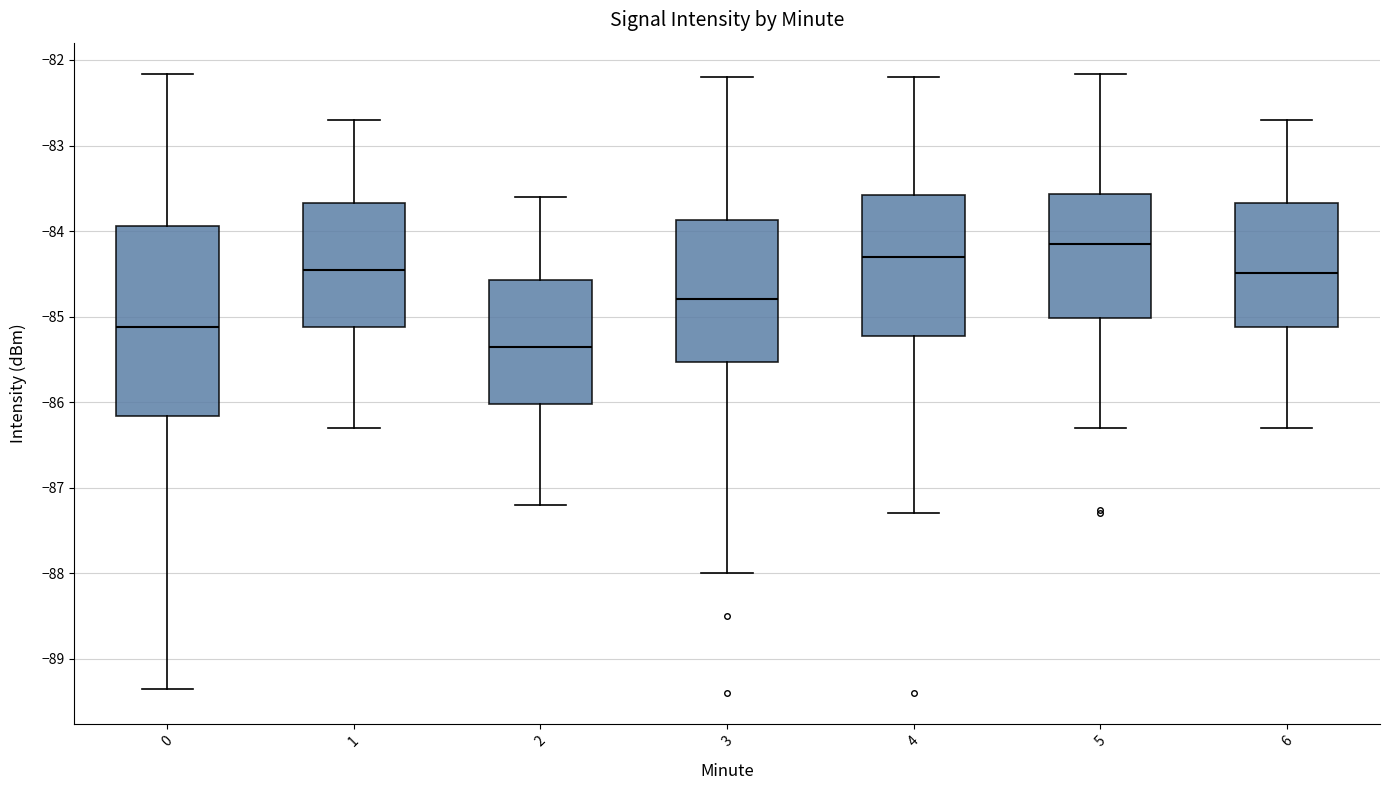

Reading left to right, transcribe this box plot: for each box, give where its median line is, the range the box spans, and where its two whiskers end, as read against the y-axis. The values are not printed on the chart, so give them approximately, as read against the axis.

0: median -85.1, box -86.2 to -83.9, whiskers -89.3 to -82.2
1: median -84.4, box -85.1 to -83.7, whiskers -86.3 to -82.7
2: median -85.3, box -86.0 to -84.6, whiskers -87.2 to -83.6
3: median -84.8, box -85.5 to -83.9, whiskers -88.0 to -82.2
4: median -84.3, box -85.2 to -83.6, whiskers -87.3 to -82.2
5: median -84.1, box -85.0 to -83.6, whiskers -86.3 to -82.2
6: median -84.5, box -85.1 to -83.7, whiskers -86.3 to -82.7